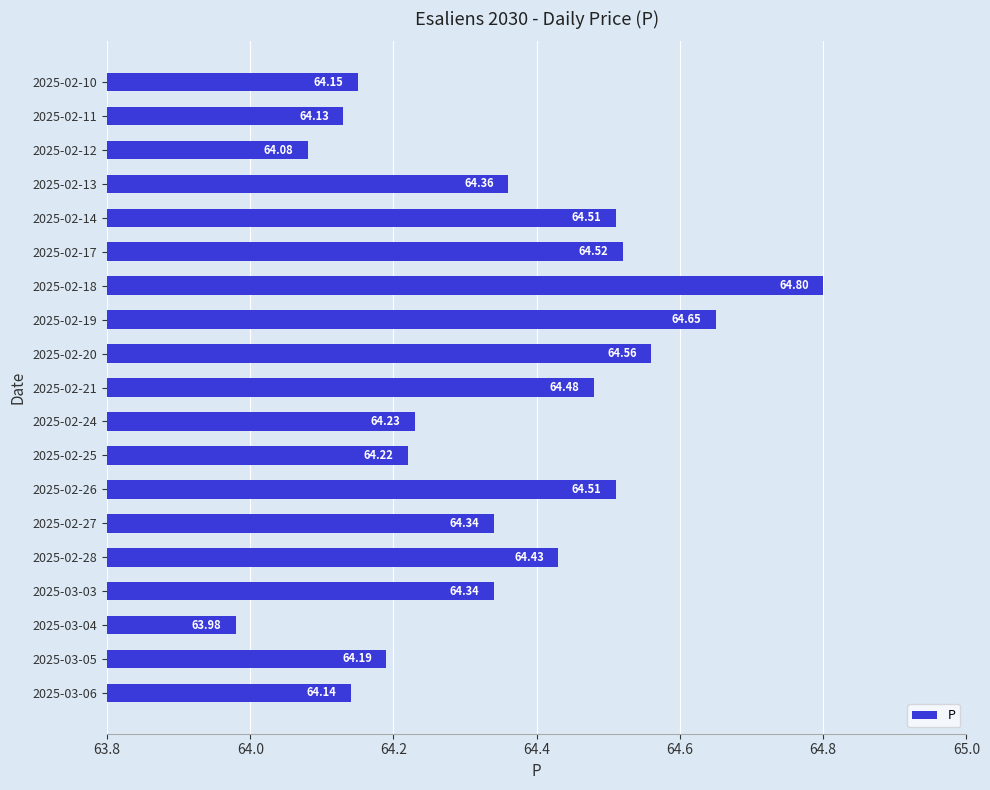

Which has a higher value, 2025-02-24 or 2025-03-06?

2025-02-24